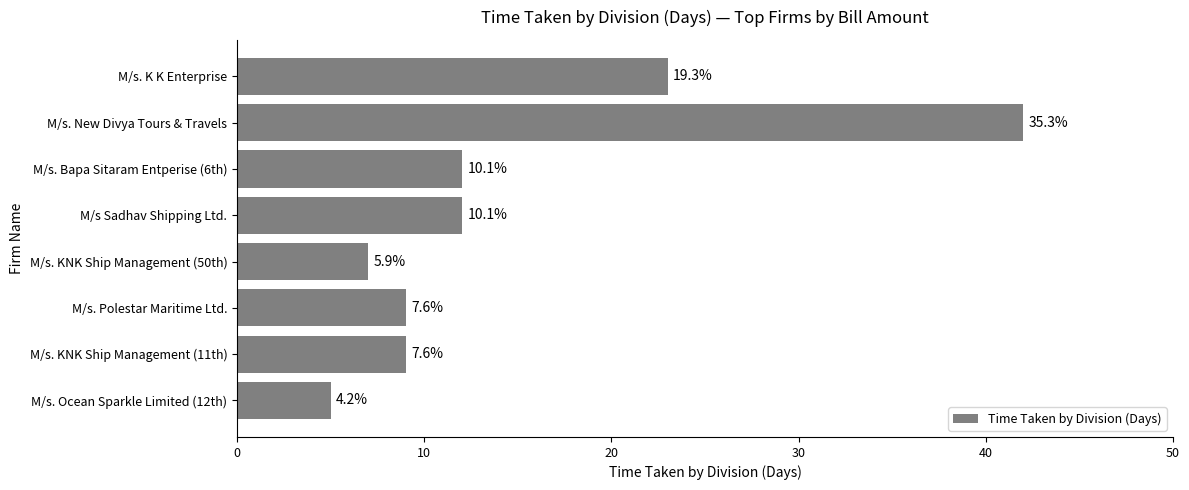

How many bars are there in total?

8